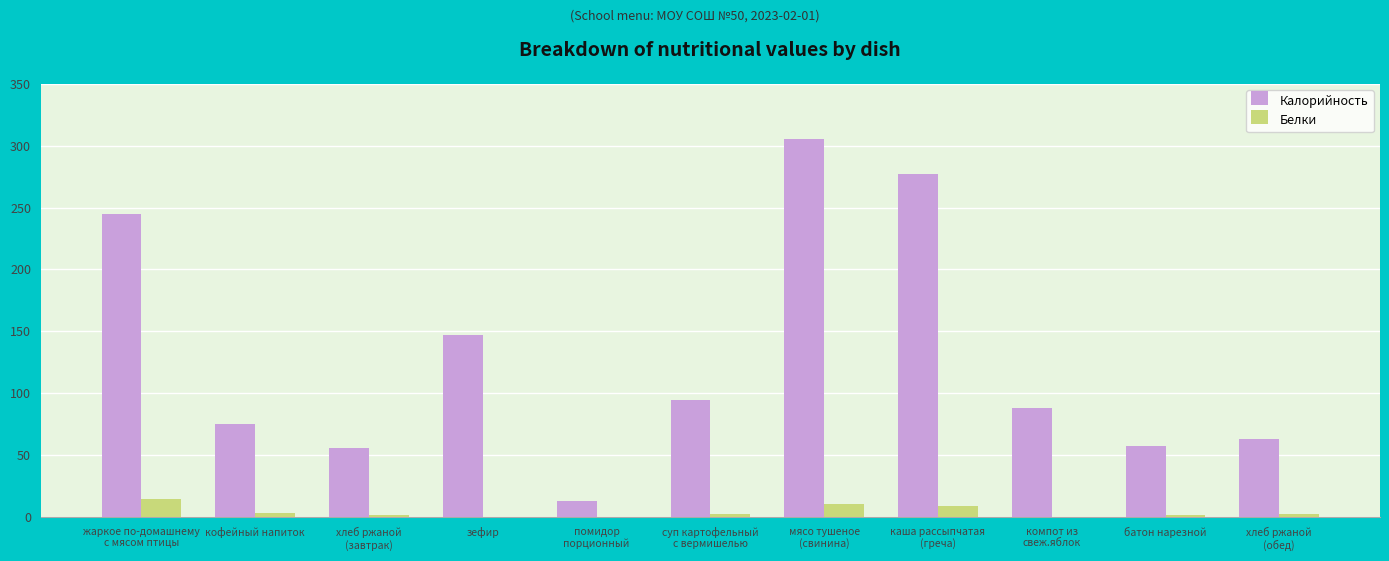

How many series are shown in this chart?

2